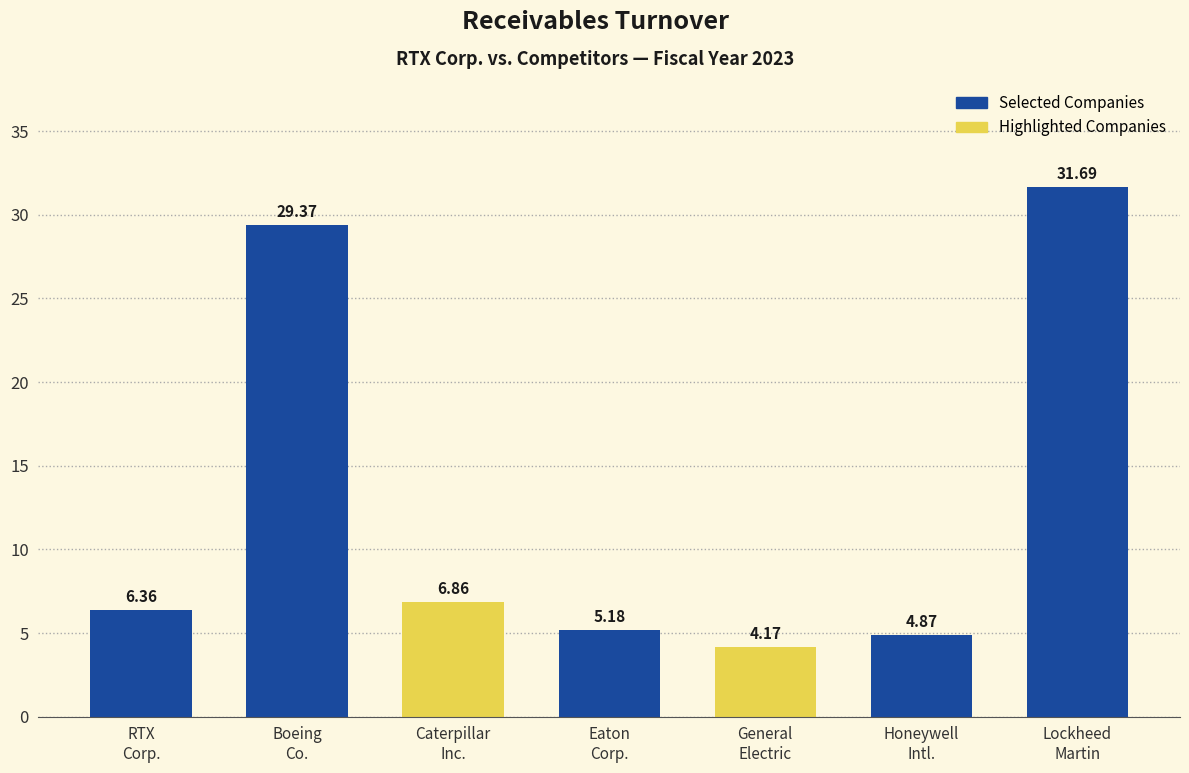

How many values are below 6?

3